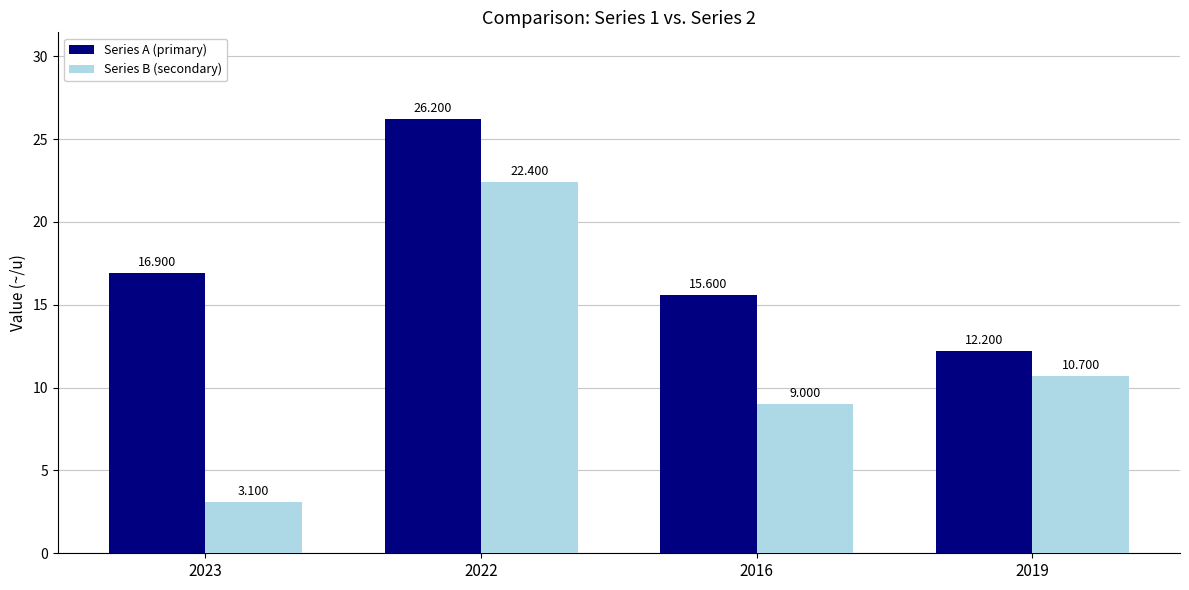

What is the minimum value shown in the chart?

3.1